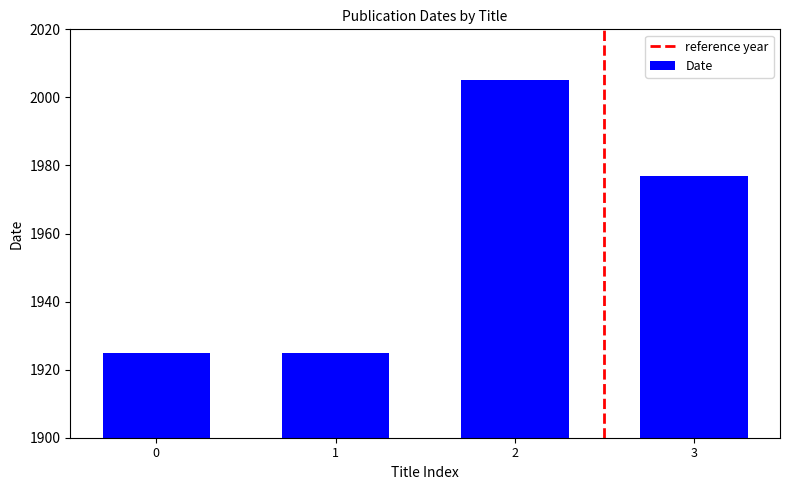

How many bars are there in total?

4